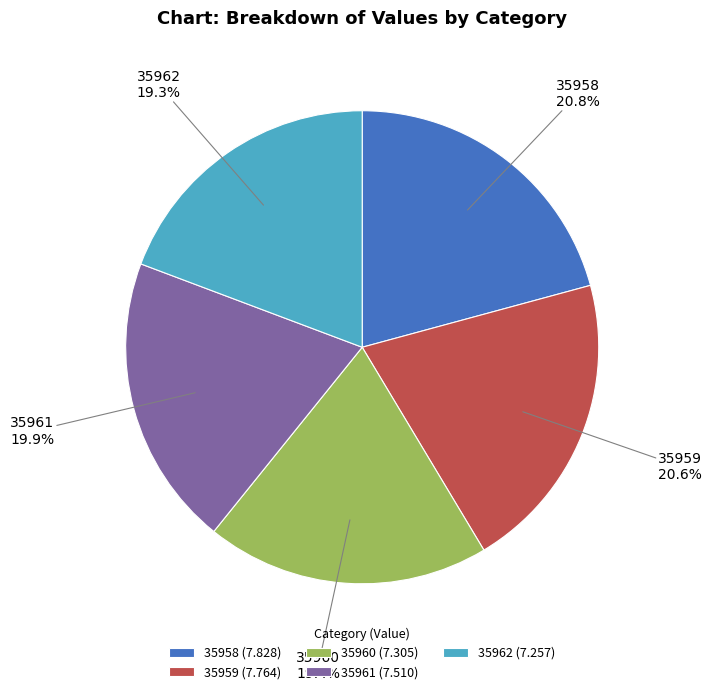

What percentage is NOT represented by 35958?

79.2%